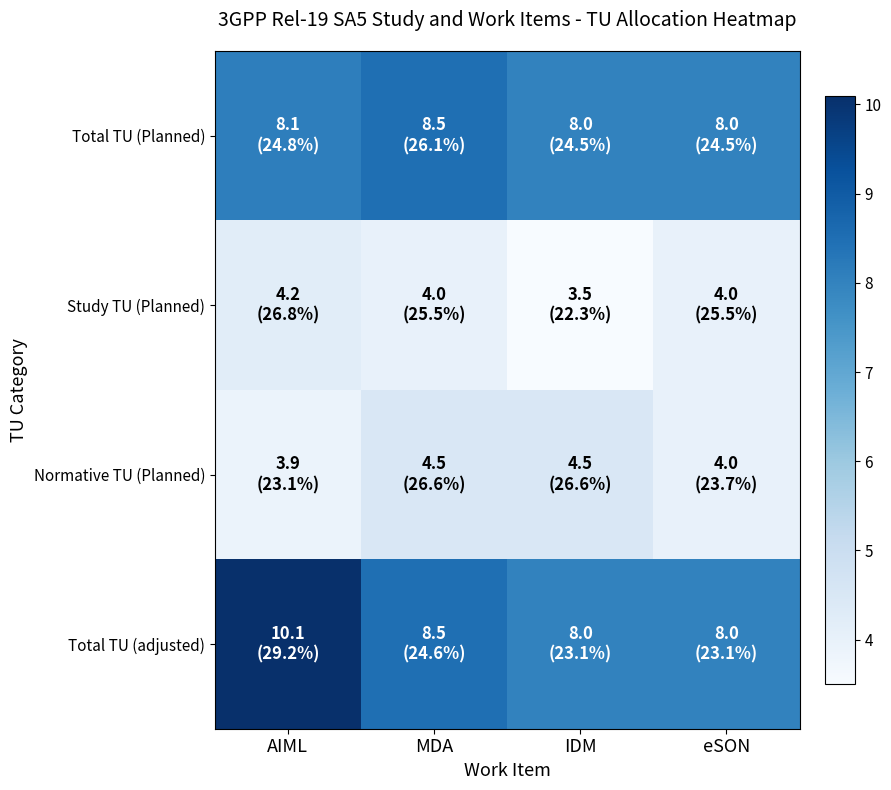

Reading right to left, transcribe all the data shown in this chart.

Total TU (Planned): eSON=8.0	IDM=8.0	MDA=8.5	AIML=8.1
Study TU (Planned): eSON=4.0	IDM=3.5	MDA=4.0	AIML=4.2
Normative TU (Planned): eSON=4.0	IDM=4.5	MDA=4.5	AIML=3.9
Total TU (adjusted): eSON=8.0	IDM=8.0	MDA=8.5	AIML=10.1